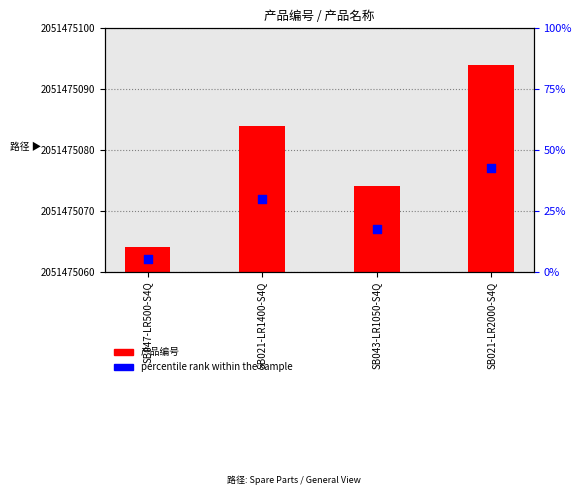

At how many categories does at least one series exceed 1771537280?

4